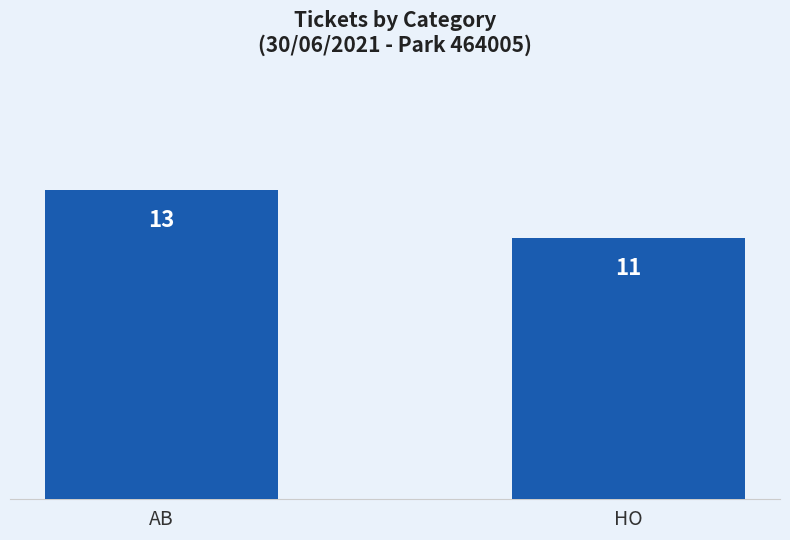

What is the difference between the values at HO and AB?

2